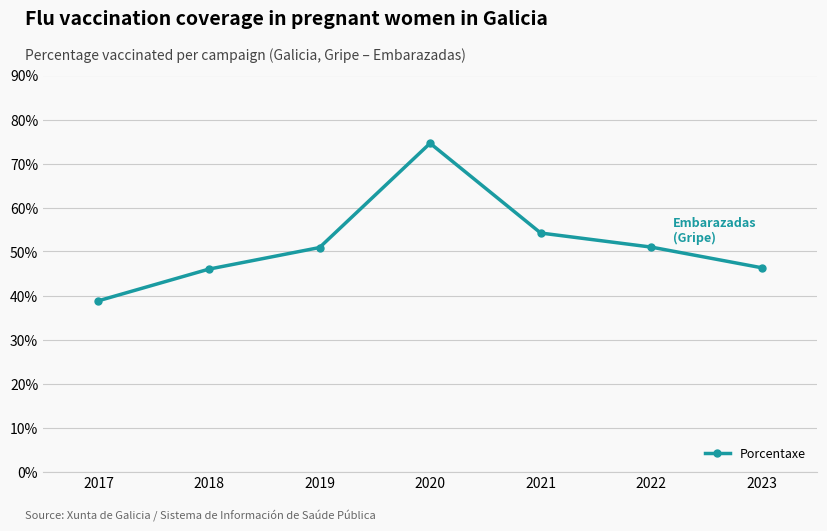

Is it true that the value at 2023 is 46.3?

True